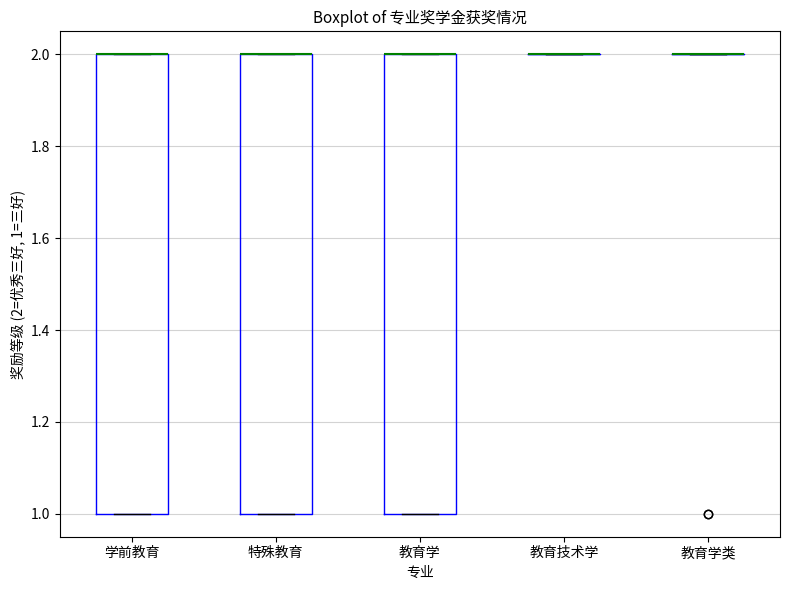

Reading left to right, read every box against the y-axis: the position of its median line, the range the box covers, and the ends of its whiskers. The values are not printed on the chart, so give them approximately, as read against the axis.

学前教育: median 2 (drawn on the box's upper edge), box 1 to 2, whiskers 1 to 2
特殊教育: median 2 (drawn on the box's upper edge), box 1 to 2, whiskers 1 to 2
教育学: median 2 (drawn on the box's upper edge), box 1 to 2, whiskers 1 to 2
教育技术学: box collapsed to a line at 2, whiskers 2 to 2
教育学类: box collapsed to a line at 2, whiskers 2 to 2